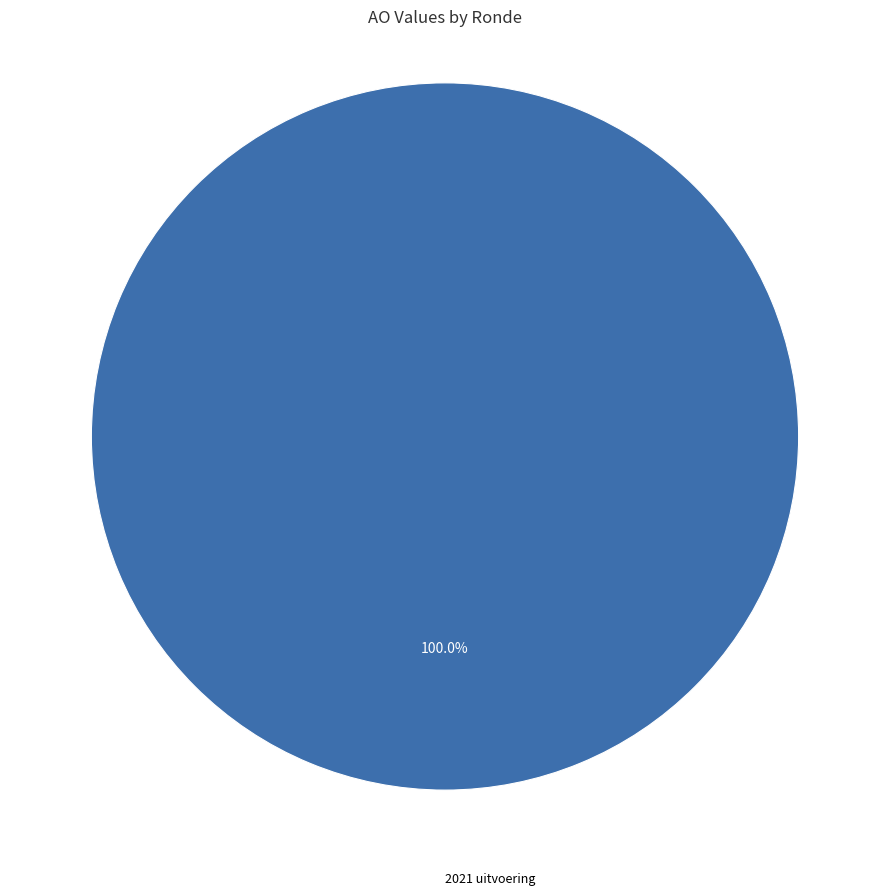

How many segments does this pie chart have?

1